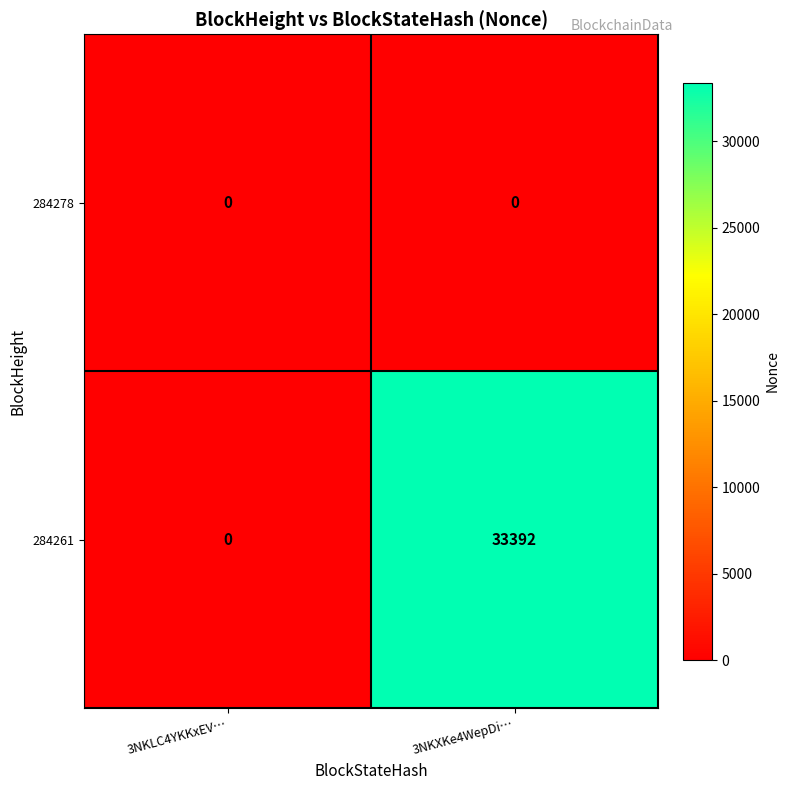

What is the greatest value displayed?

33392